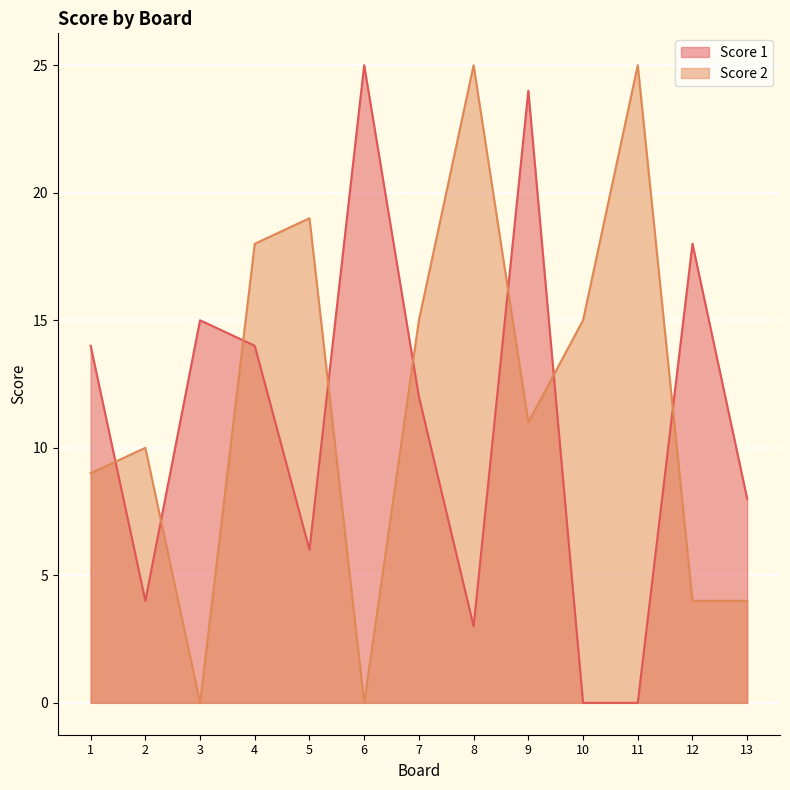

Where do Score 2 and Score 1 first cross each other?

1 and 2